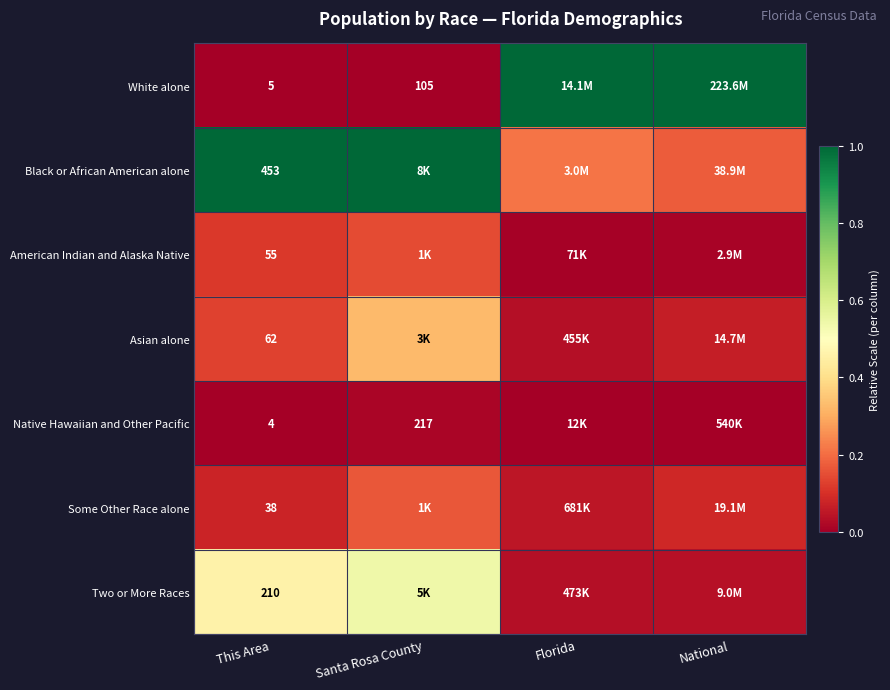

Rank the series at This Area from highest to lowest value.

Black or African American alone, Two or More Races, Asian alone, American Indian and Alaska Native, Some Other Race alone, White alone, Native Hawaiian and Other Pacific